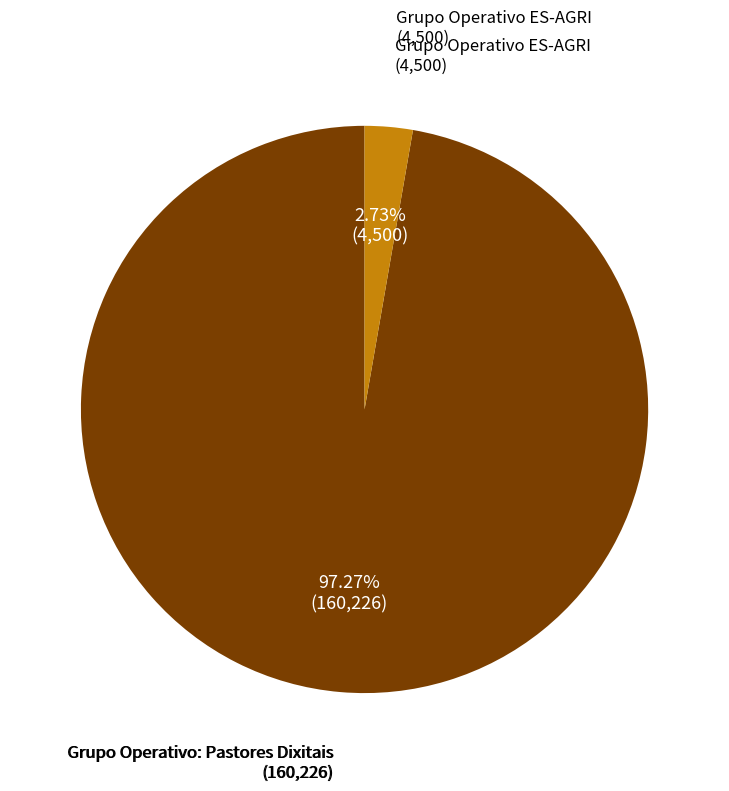

Does any single category account for the majority?

Yes